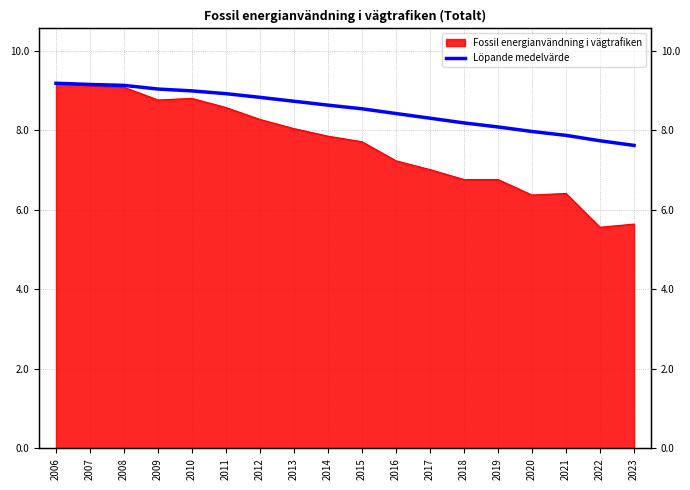

Reading right to left, what are all the values shown in this chart?

7.6	7.7	7.9	8.0	8.1	8.2	8.3	8.4	8.5	8.6	8.7	8.8	8.9	9.0	9.0	9.1	9.1	9.2